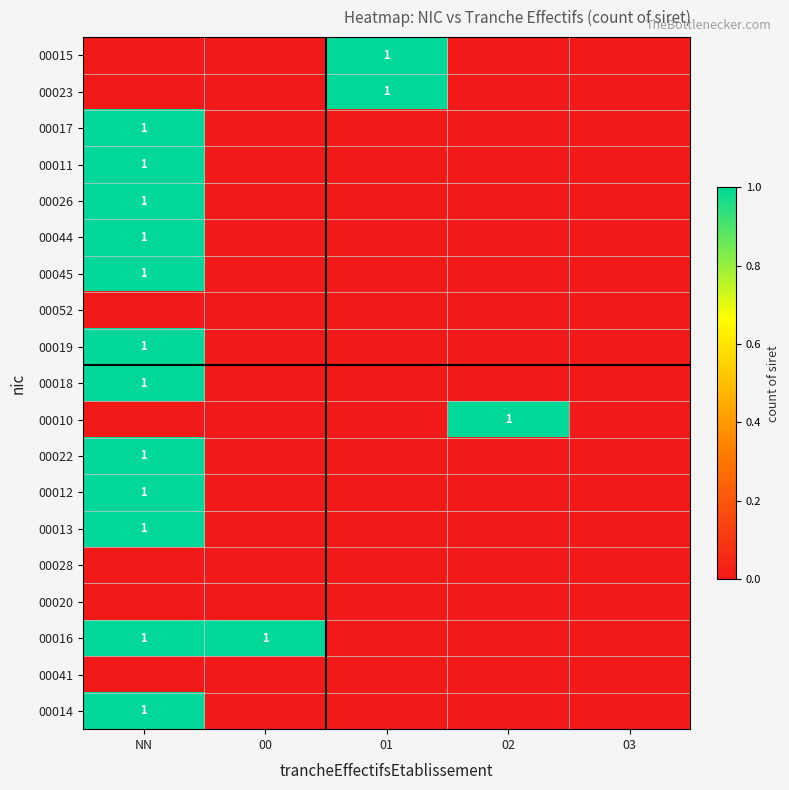

The value of 00016 at NN is 2. True or false?

False